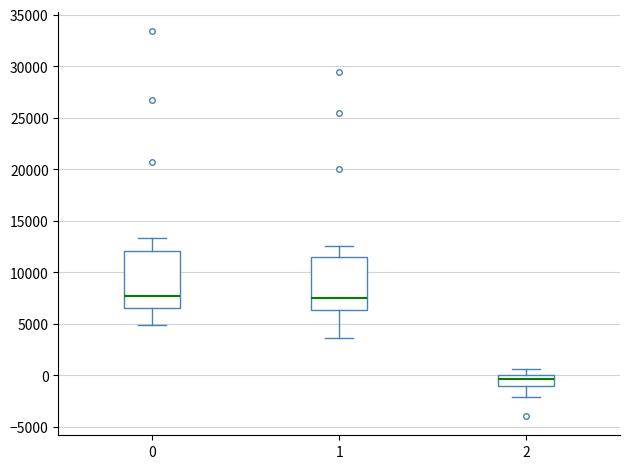

Reading left to right, transcribe this box plot: for each box, give where its median line is, the range the box spans, and where its two whiskers end, as read against the y-axis. The values are not printed on the chart, so give them approximately, as read against the axis.

0: median 7500, box 6500 to 12000, whiskers 5000 to 13500
1: median 7500, box 6500 to 11500, whiskers 3500 to 12500
2: median -500, box -1000 to 0, whiskers -2000 to 500